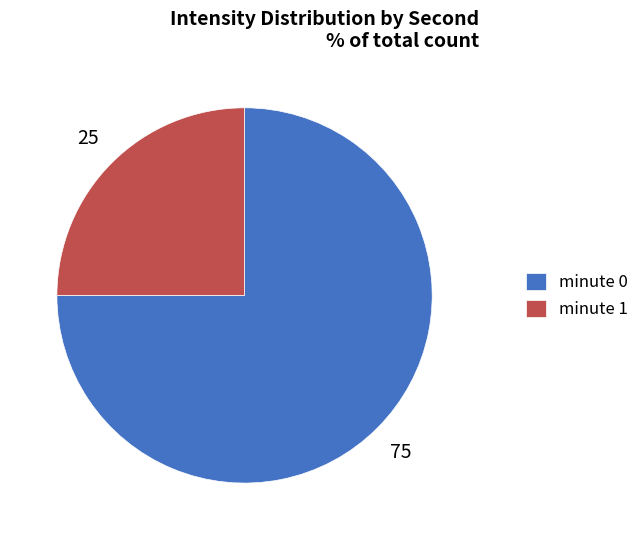

Which slice is the smallest?

minute 1